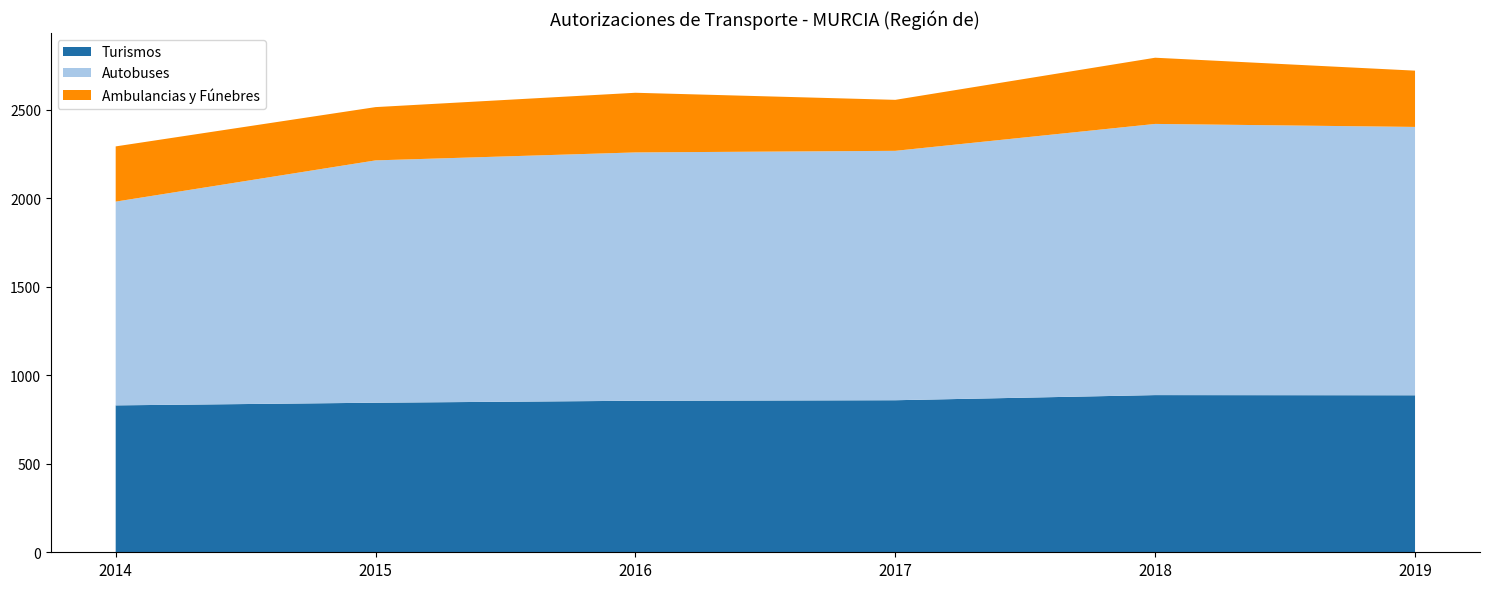

Reading left to right, what are all the values shown in this chart?

Turismos: 2014=830	2015=845	2016=856	2017=859	2018=888	2019=887
Autobuses: 2014=1151	2015=1369	2016=1403	2017=1409	2018=1532	2019=1516
Ambulancias y Fúnebres: 2014=312	2015=301	2016=337	2017=288	2018=374	2019=318